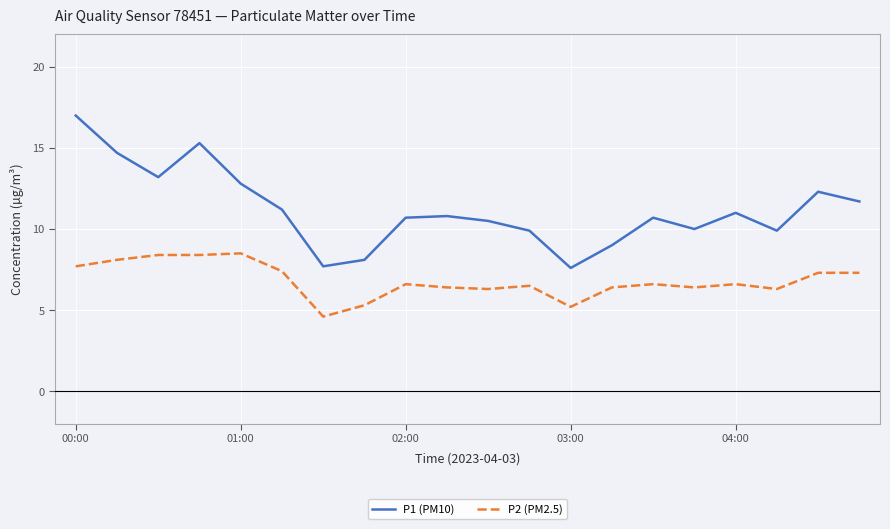

Does the chart display data point markers on the line(s)?

No